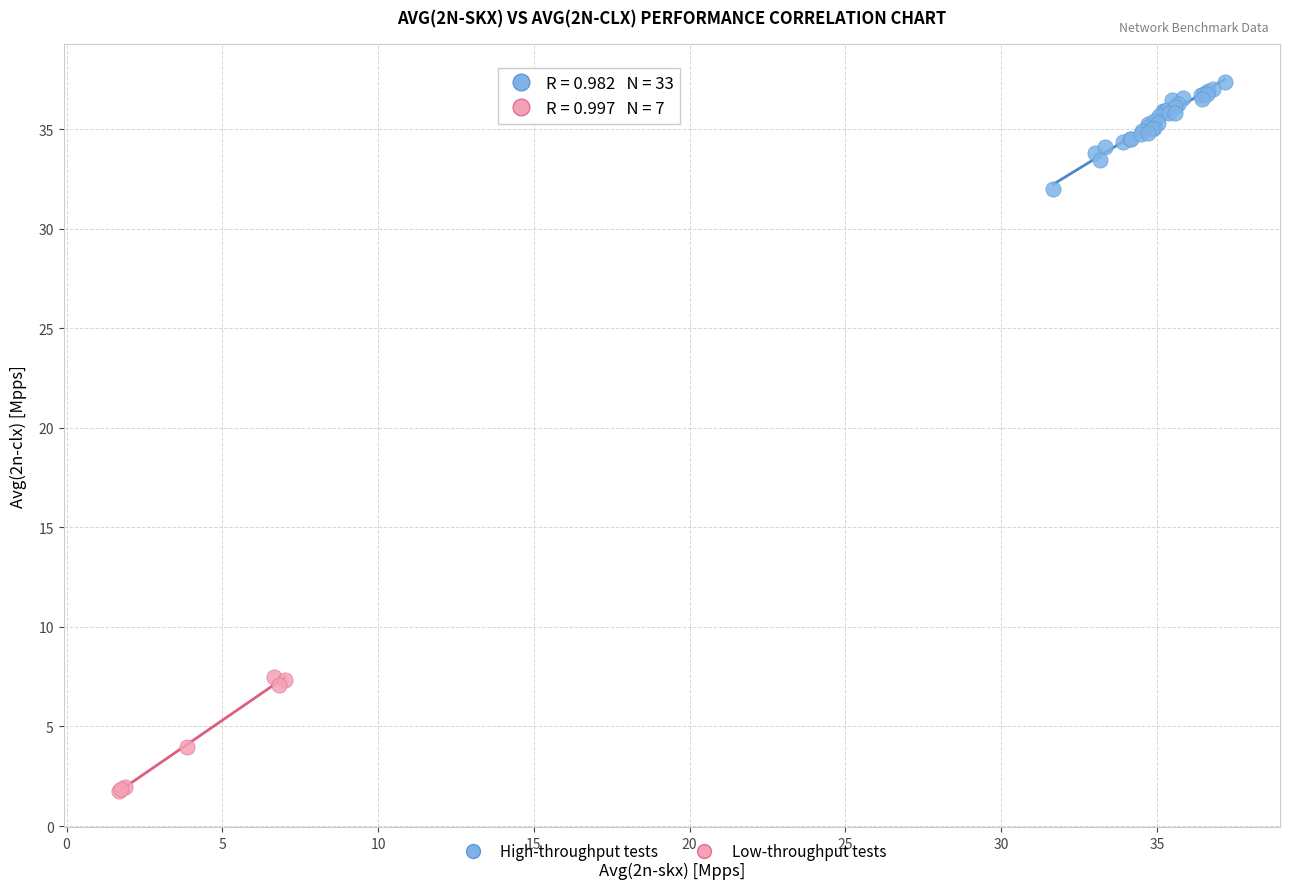

Which series contains the highest Y value?

High-throughput tests